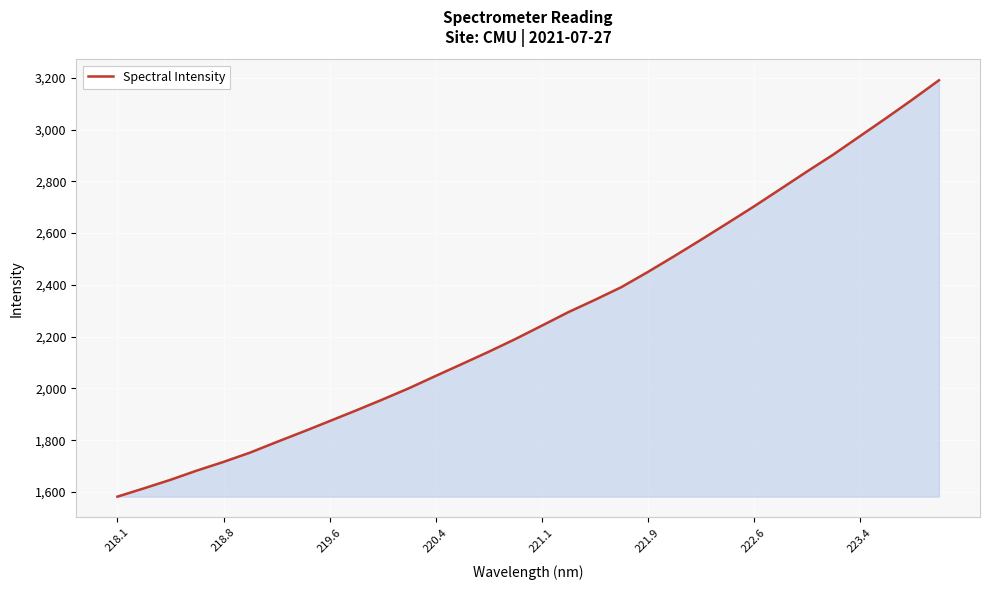

What is the greatest value displayed?

3190.4